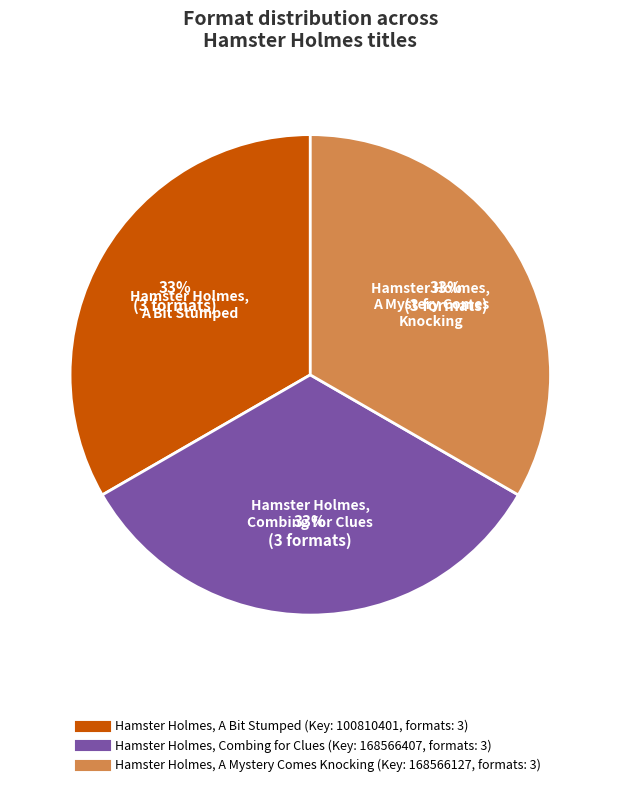

To the nearest percent, what is the average slice percentage?

33%